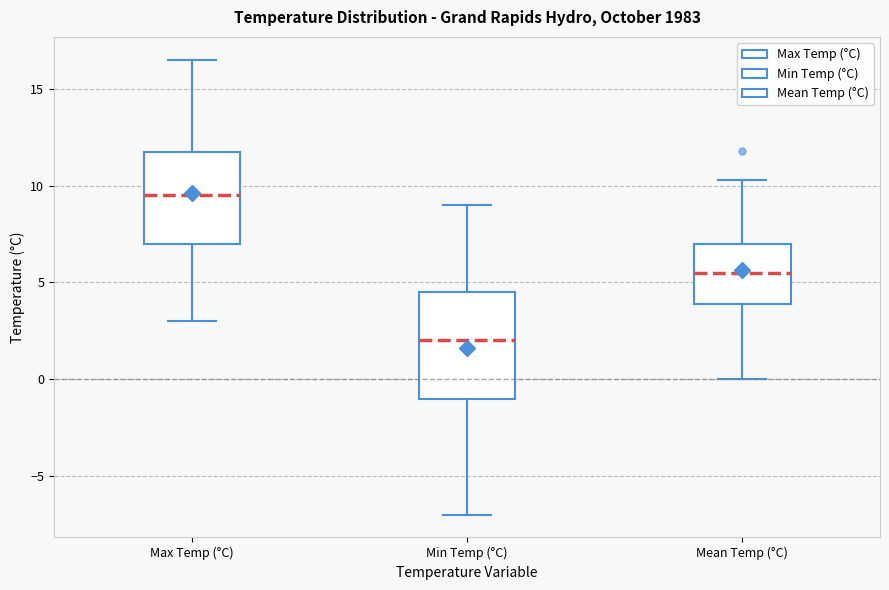

Reading left to right, transcribe this box plot: for each box, give where its median line is, the range the box spans, and where its two whiskers end, as read against the y-axis. The values are not printed on the chart, so give them approximately, as read against the axis.

Max Temp (°C): median 9.5, box 7.0 to 12.0, whiskers 3.0 to 16.5
Min Temp (°C): median 2.0, box -1.0 to 4.5, whiskers -7.0 to 9.0
Mean Temp (°C): median 5.5, box 4.0 to 7.0, whiskers 0.0 to 10.5